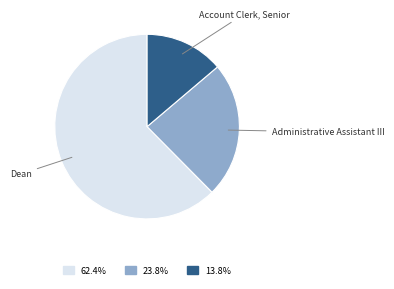

Does any single category account for the majority?

Yes